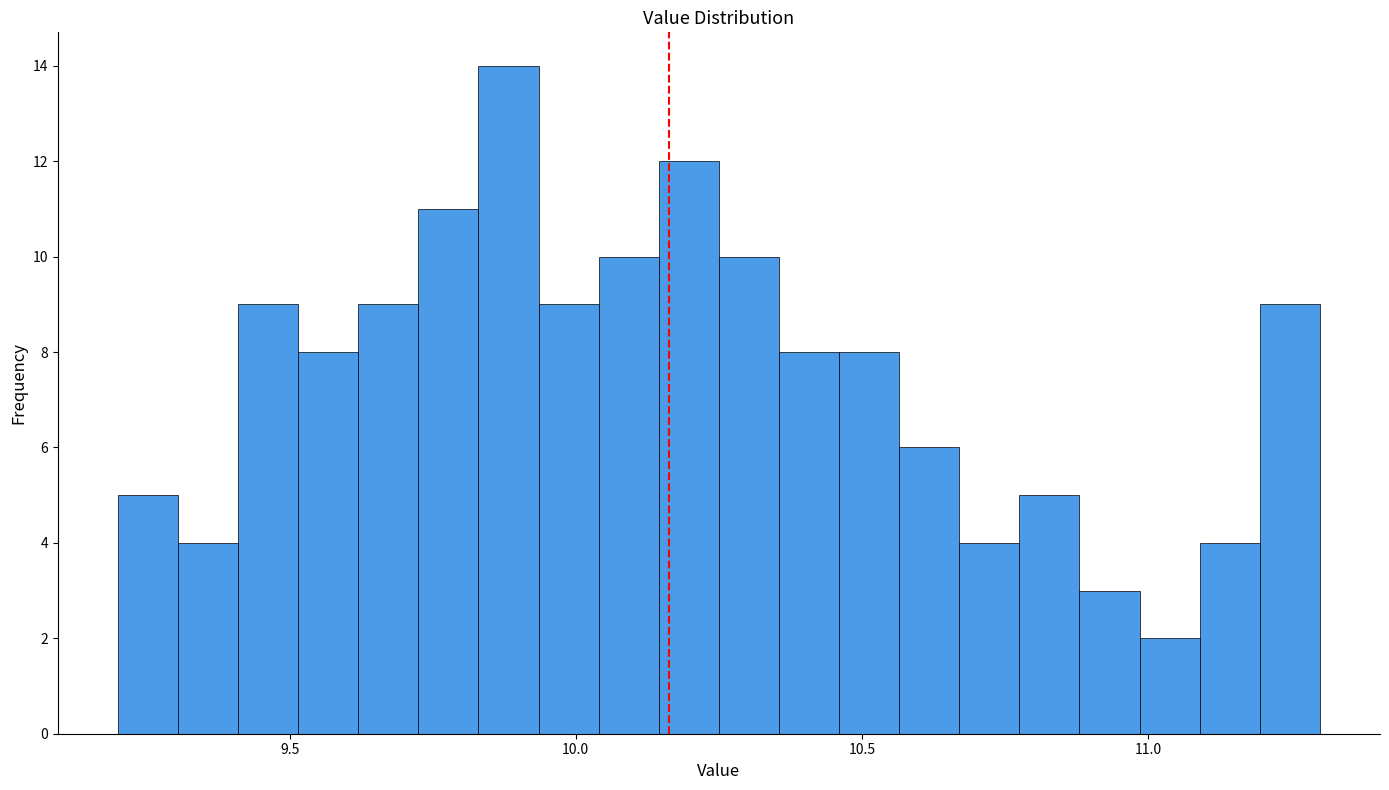

Around what value on the x-axis is the tallest bar? Give the approximate position of its centre, as read against the axis.

9.90